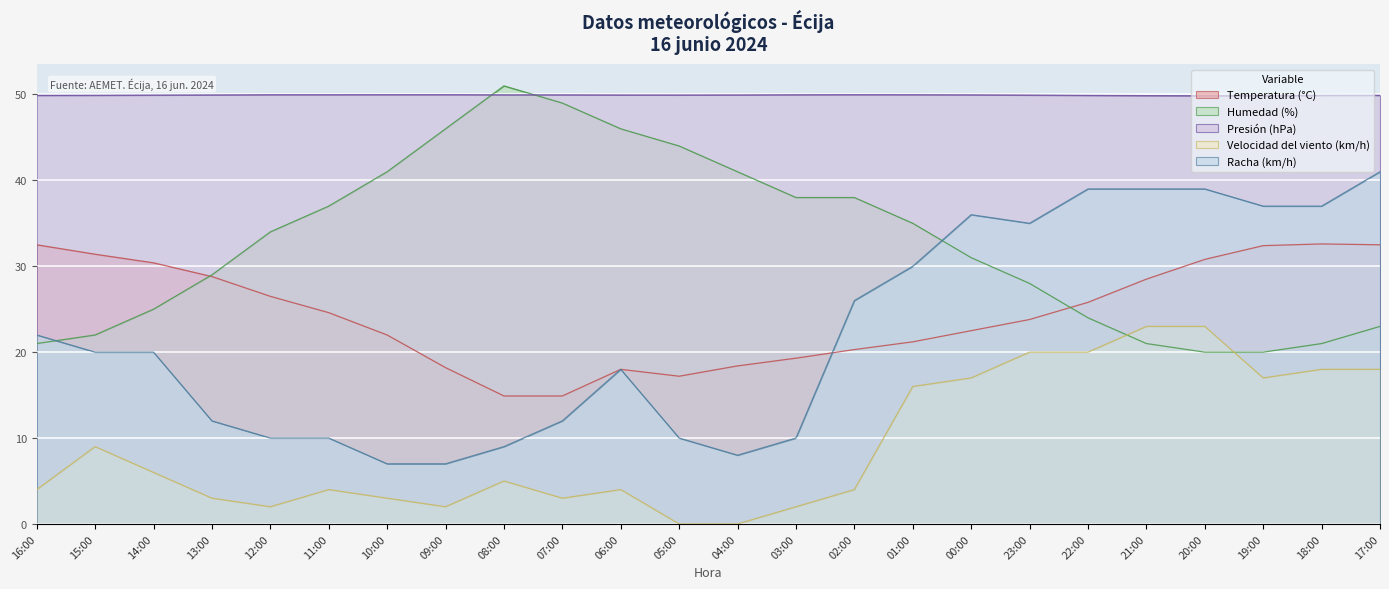

How many categories are shown in the chart?

24